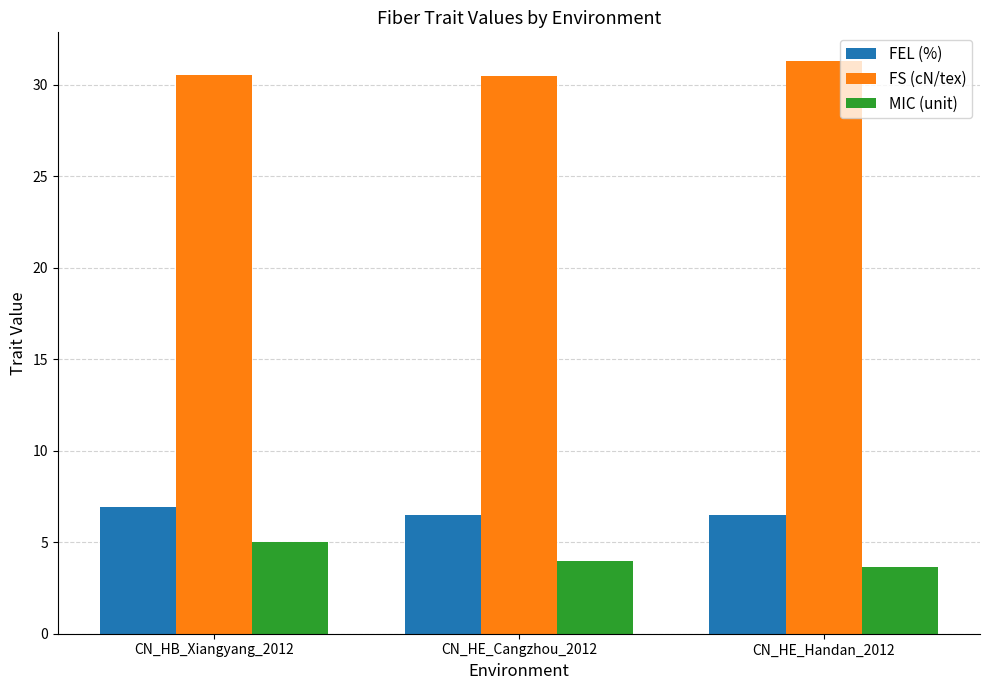

What is the sum of the FEL (%) values at CN_HB_Xiangyang_2012 and CN_HE_Cangzhou_2012?

13.4